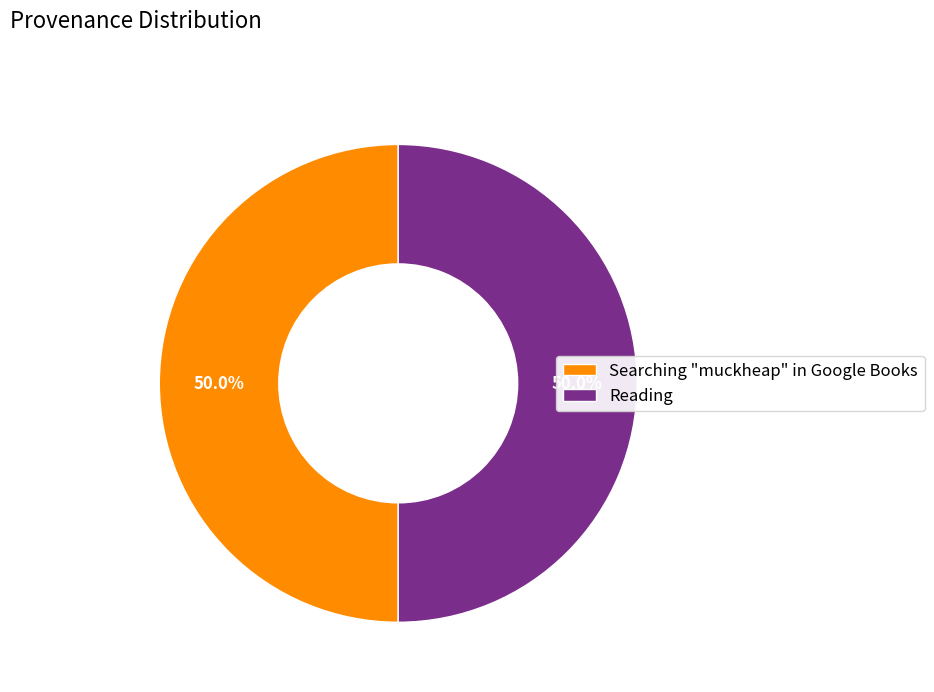

To the nearest percent, what is the combined percentage of Searching "muckheap" in Google Books and Reading?

100%